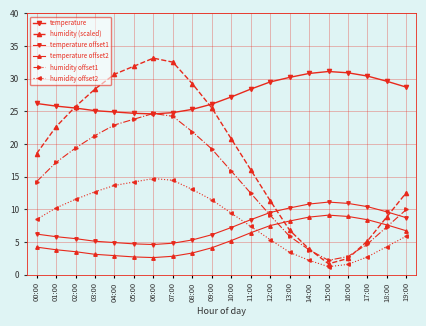

Is it true that temperature equals 30.4 at 17:00?

True